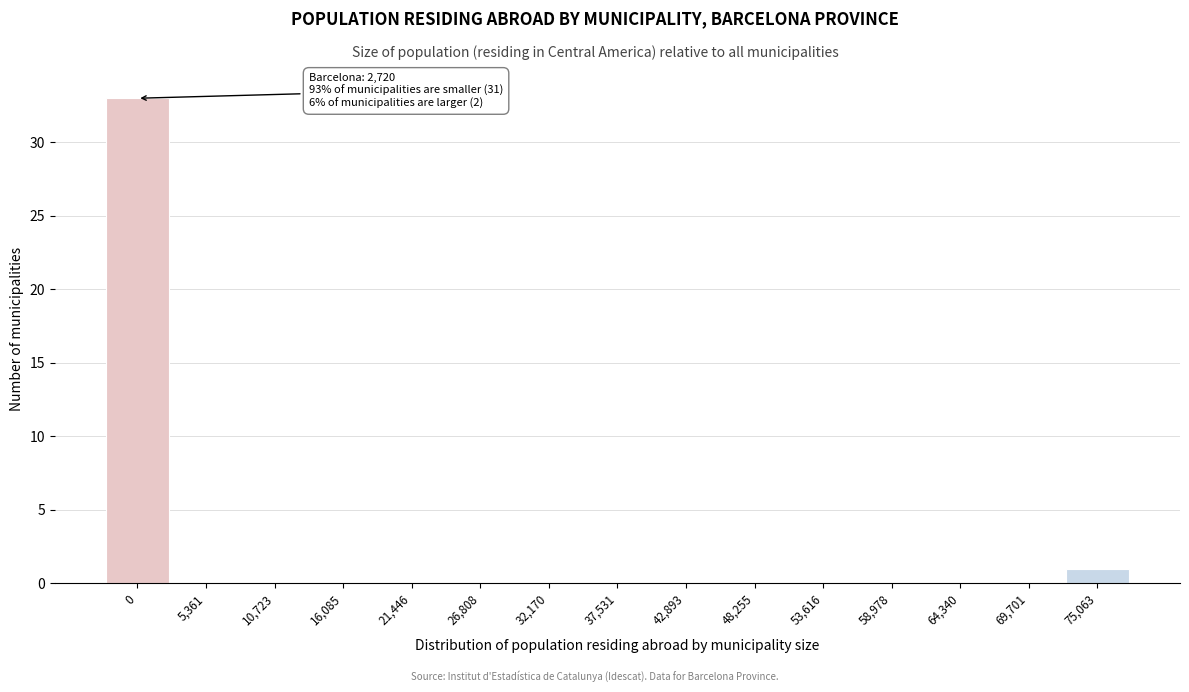

Reading left to right, transcribe all the data shown in this chart.

0=33	5,361=0	10,723=0	16,085=0	21,446=0	26,808=0	32,170=0	37,531=0	42,893=0	48,255=0	53,616=0	58,978=0	64,340=0	69,701=0	75,063=1